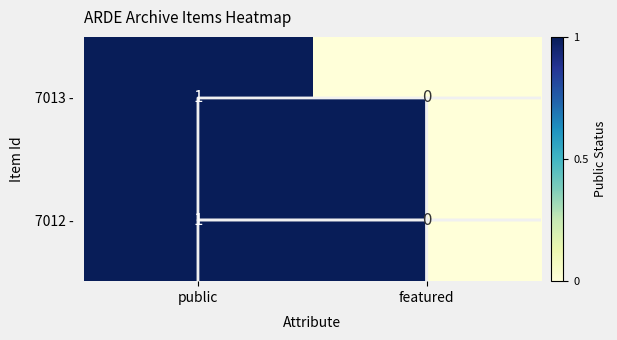

Rank the series by their maximum value, from lowest to highest.

7013 -, 7012 -